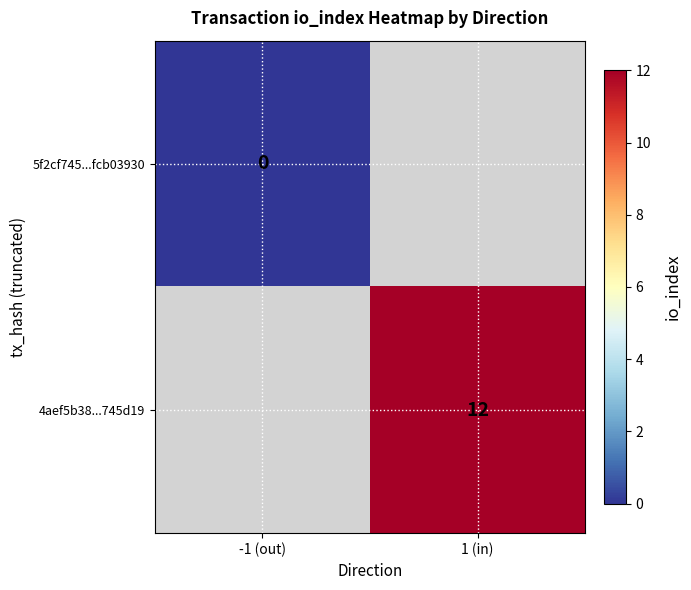

Is it true that 4aef5b38...745d19 equals 12 at 1 (in)?

True